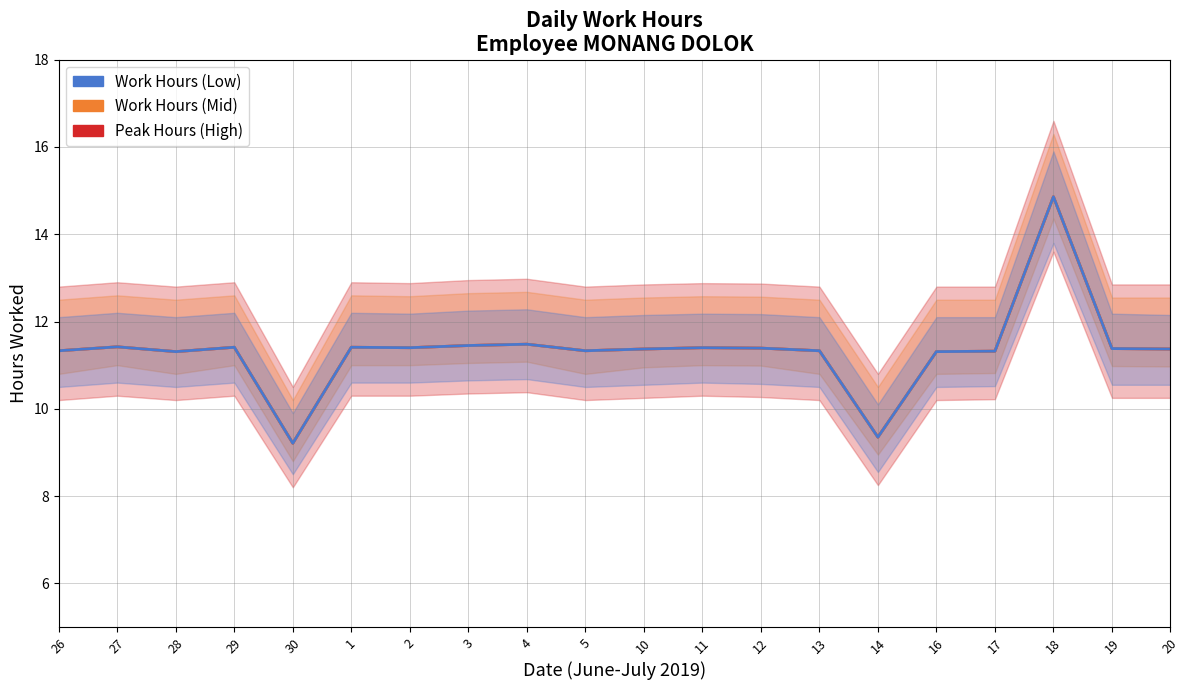

True or false: Peak Hours (High) has more than 0 interior local peaks.

True